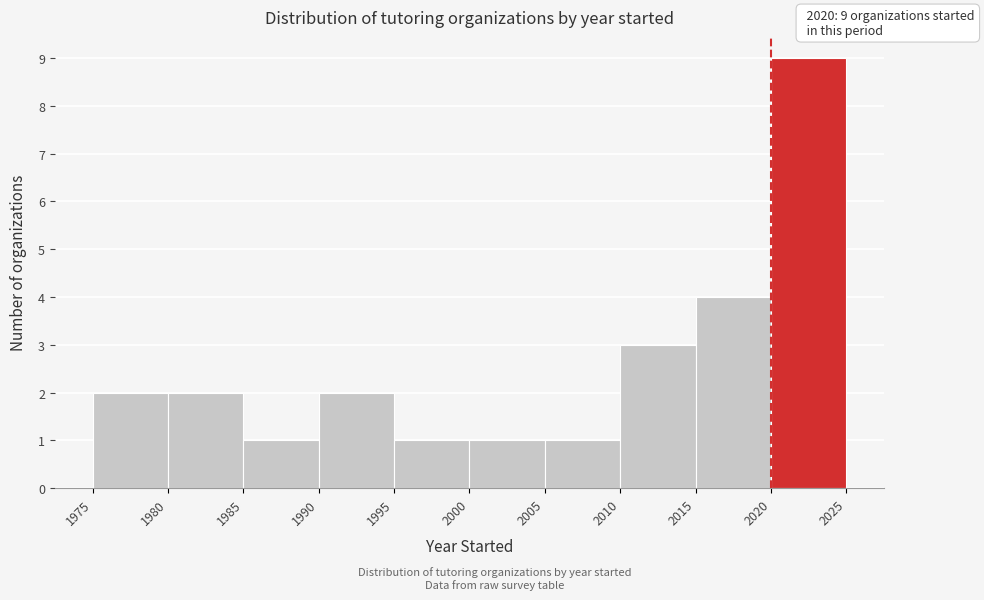

Which range on the x-axis has the tallest bar?

2020 to 2025